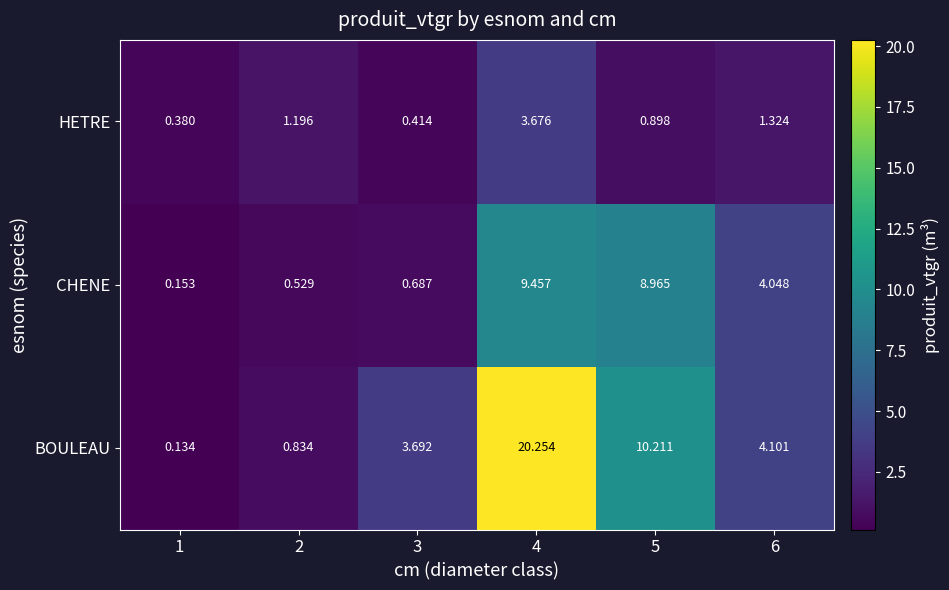

Between 3 and 5, which series saw the biggest shift?

CHENE